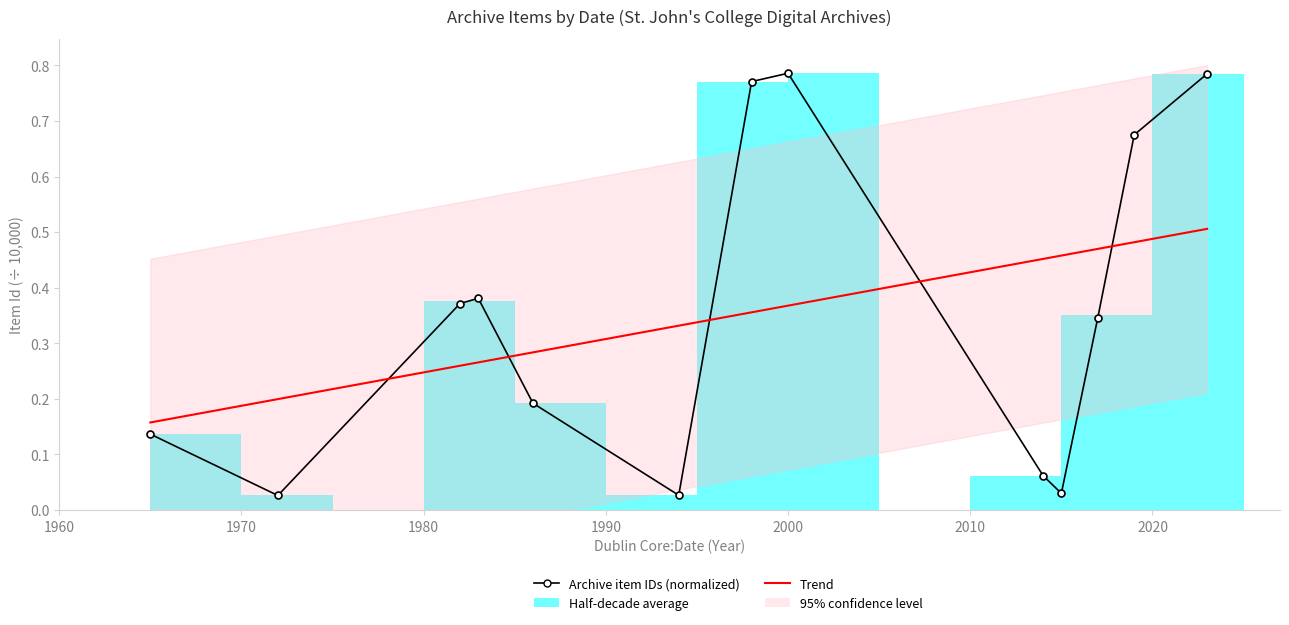

How many interior local valleys (lower than both neighbors) does the data have?

3